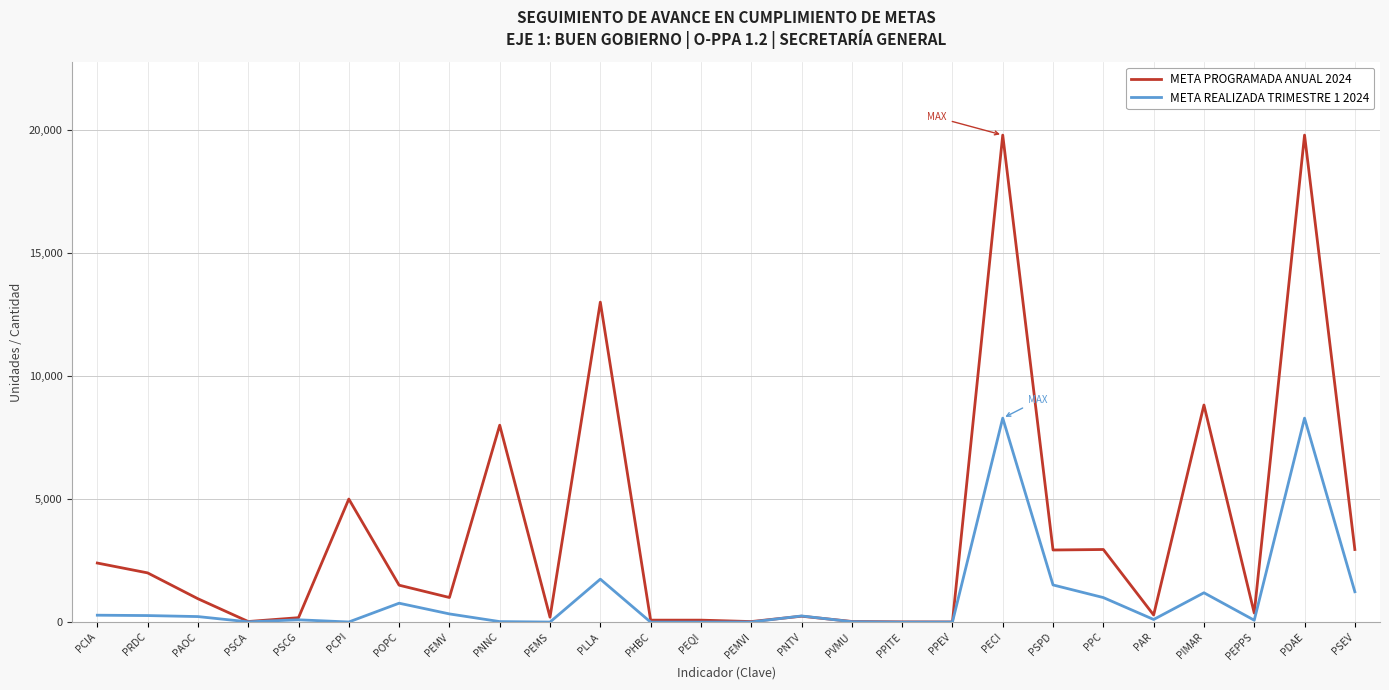

The value of META REALIZADA TRIMESTRE 1 2024 at PEQI is 2968. True or false?

False